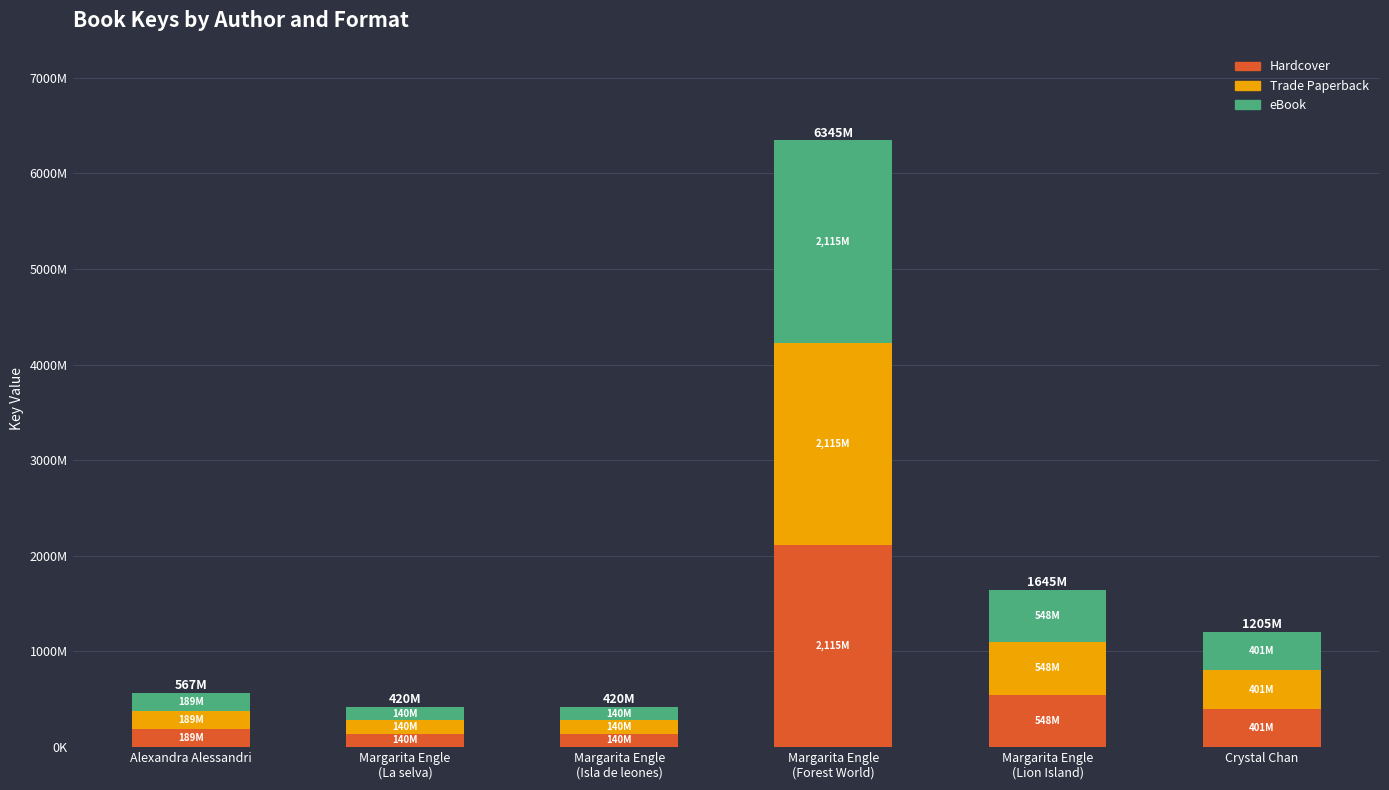

At how many categories does at least one series exceed 2001126207?

1